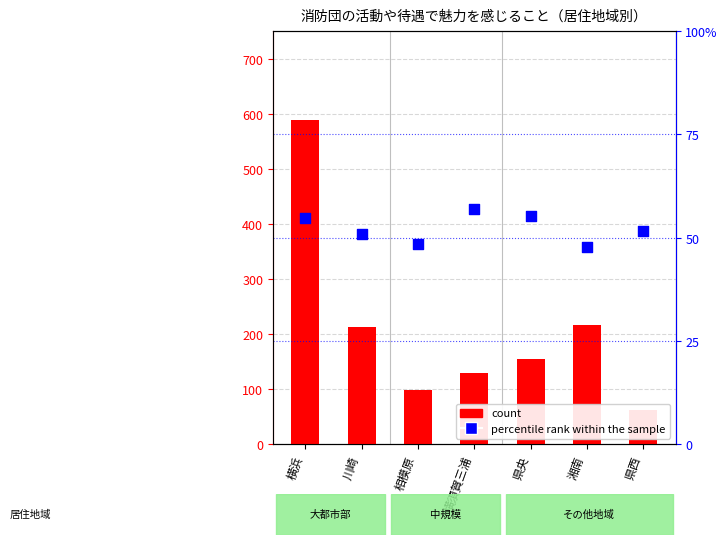

Is the value of percentile rank within the sample at 湘南 greater than the value of count at 県西?

No